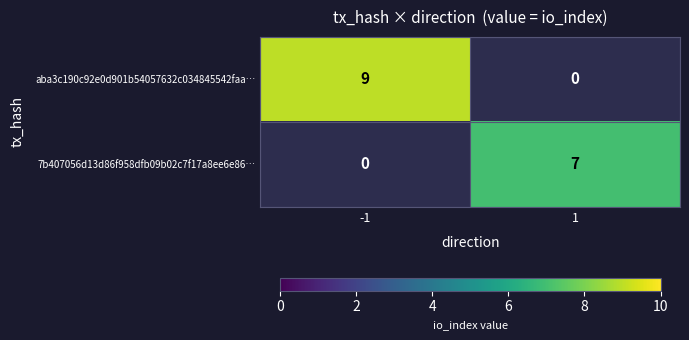

Reading right to left, list all the values displayed in this chart.

aba3c190c92e0d901b54057632c034845542faa…: 1=0	-1=9
7b407056d13d86f958dfb09b02c7f17a8ee6e86…: 1=7	-1=0